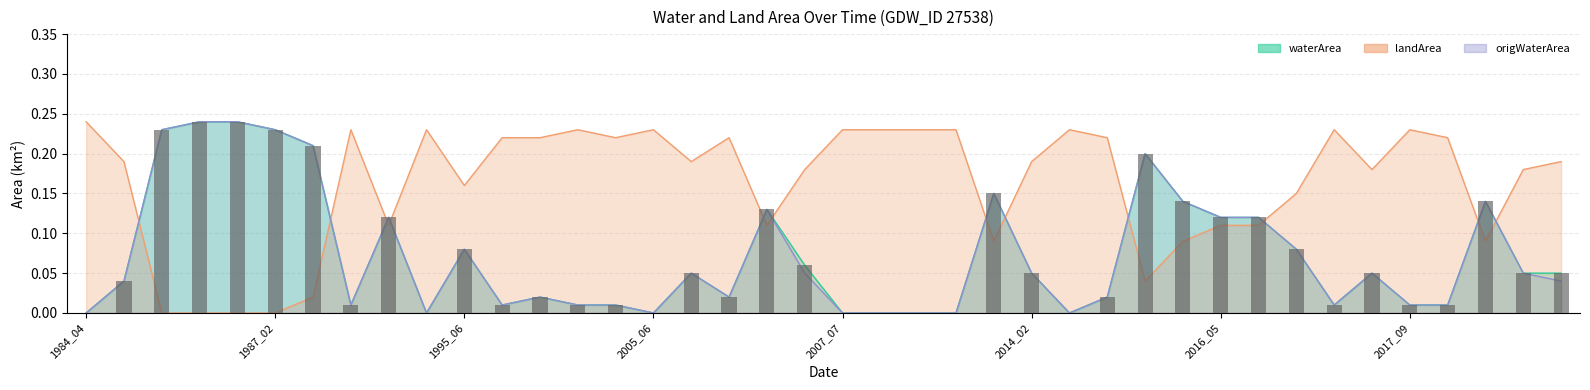

What are all the series names shown in the legend?

waterArea, landArea, origWaterArea